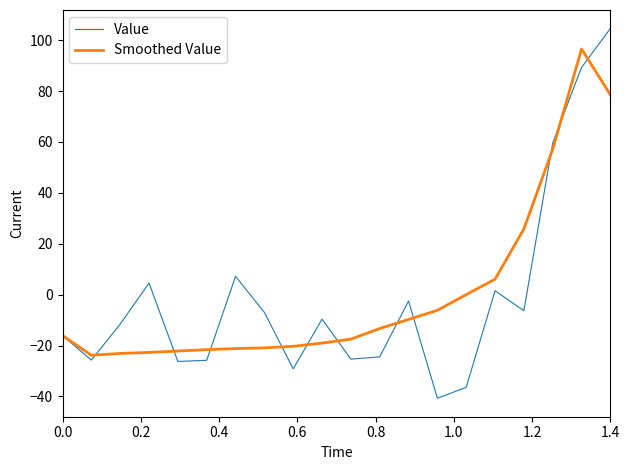

List the series in order of their overall mean, highest first.

Smoothed Value, Value